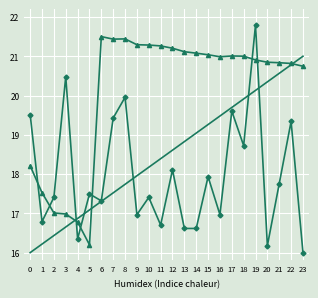

At which category is the sum across all series the highest?

19